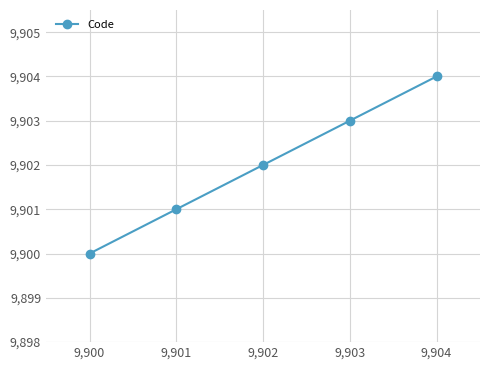

What is the sum of the values at 9,900 and 9,903?

19803